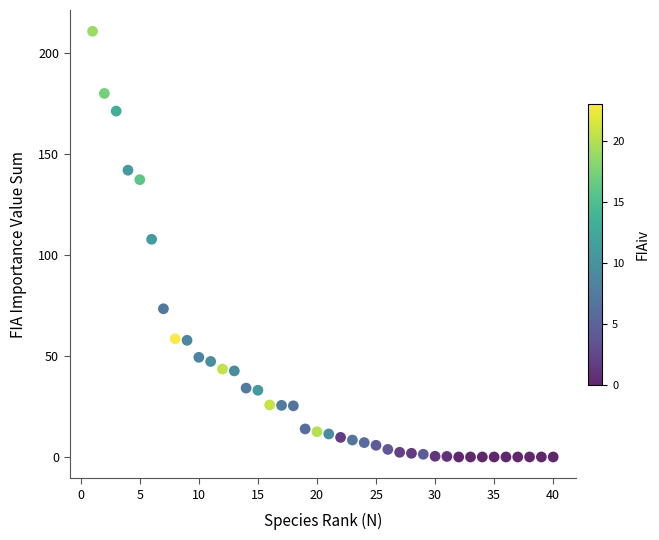

What Y value in the scatter plot is closest to 105?

107.8